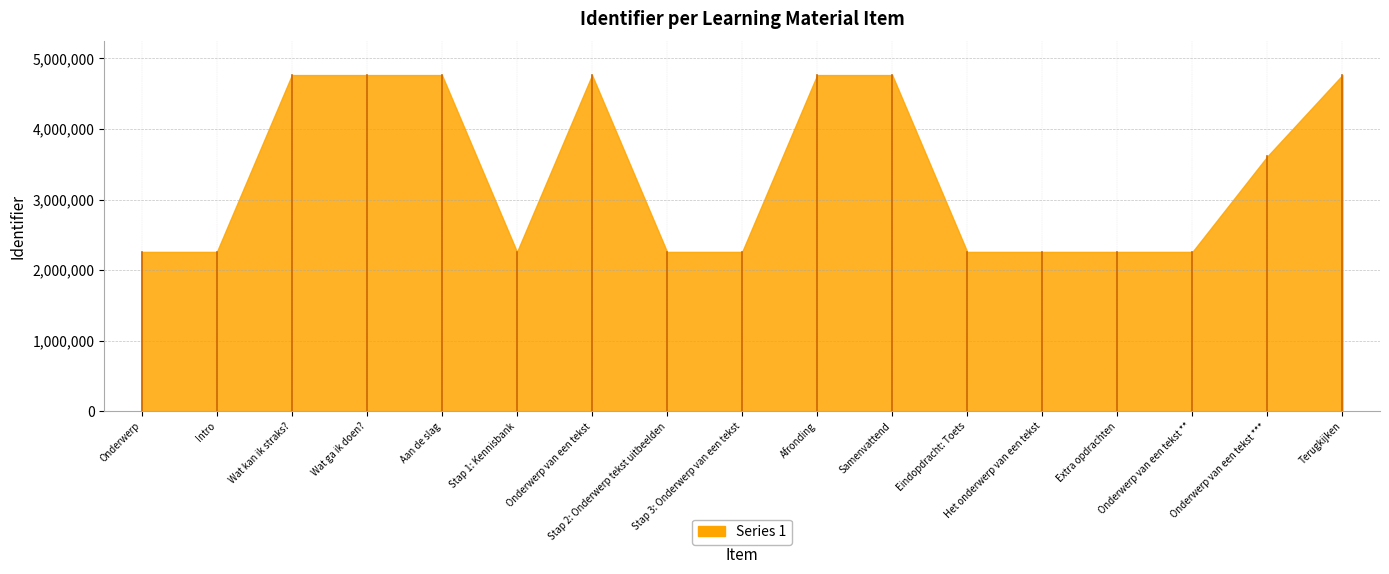

List the labels in order of value, largest first.

Terugkijken, Samenvattend, Afronding, Onderwerp van een tekst, Aan de slag, Wat ga ik doen?, Wat kan ik straks?, Onderwerp van een tekst ***, Onderwerp van een tekst **, Extra opdrachten, Het onderwerp van een tekst, Eindopdracht: Toets, Stap 3: Onderwerp van een tekst, Stap 2: Onderwerp tekst uitbeelden, Stap 1: Kennisbank, Intro, Onderwerp